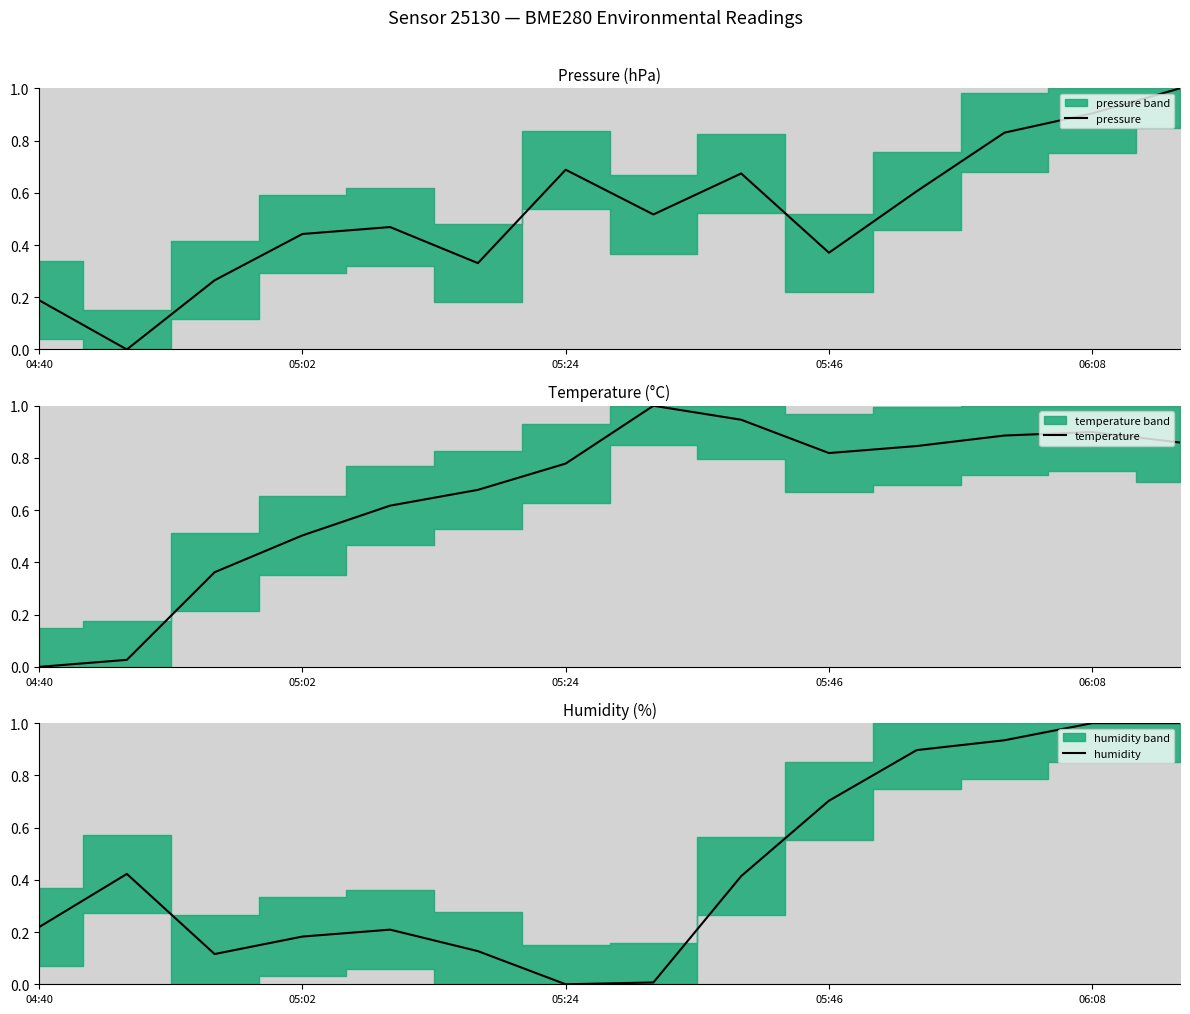

True or false: temperature and humidity cross at least once.

True